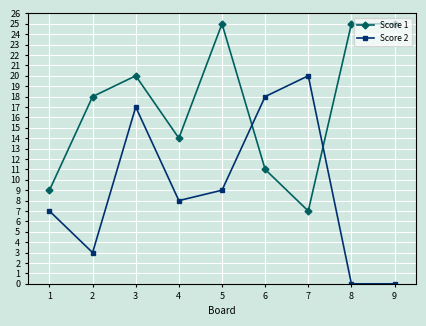

How many categories are shown in the chart?

9